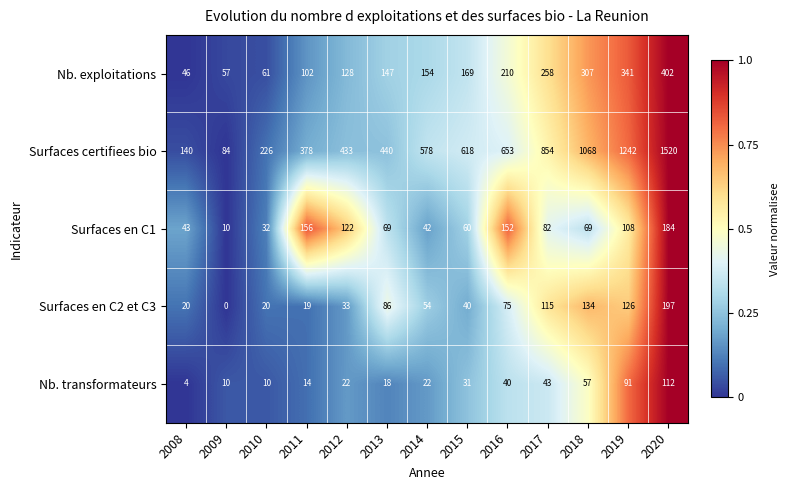

What is the difference between the Surfaces en C2 et C3 values at 2012 and 2016?

42